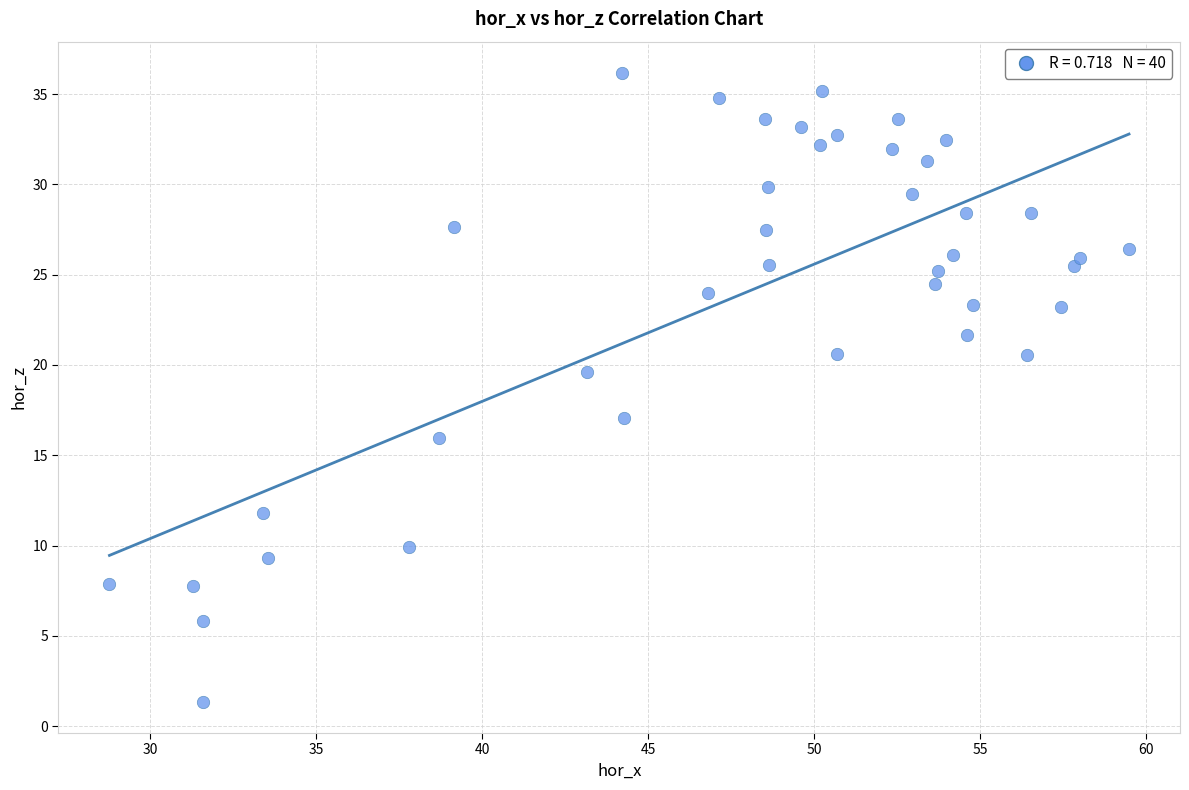

What Y value in the scatter plot is closest to 18?

17.1